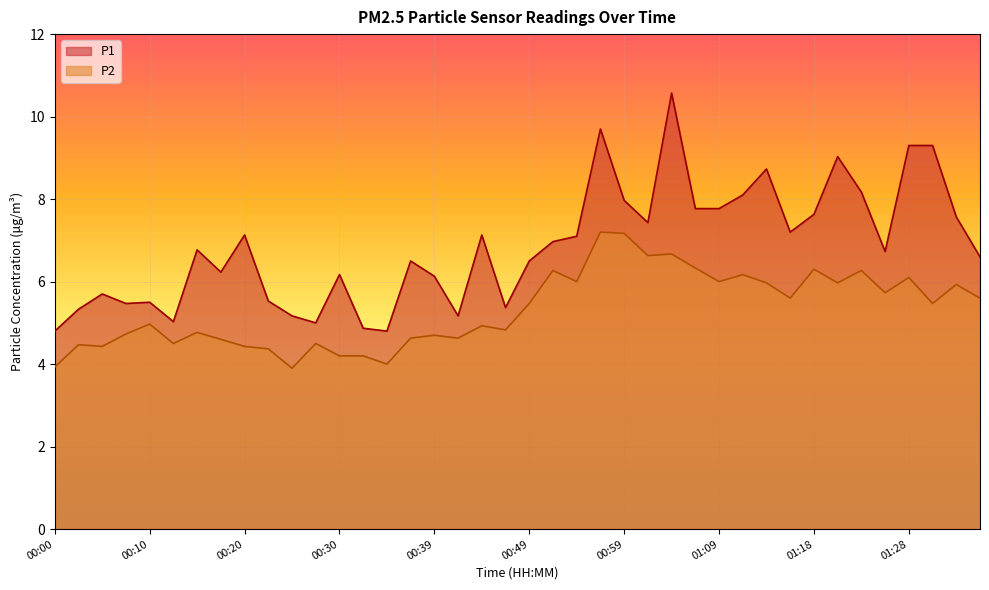

List the labels in order of P2 value, largest first.

00:56, 00:59, 01:04, 01:01, 01:06, 01:18, 00:52, 01:23, 01:11, 01:28, 00:54, 01:09, 01:13, 01:21, 01:33, 01:26, 01:16, 01:36, 00:49, 01:31, 00:10, 00:44, 00:47, 00:15, 00:08, 00:39, 00:37, 00:42, 00:18, 00:13, 00:27, 00:03, 00:05, 00:20, 00:22, 00:30, 00:32, 00:35, 00:00, 00:25